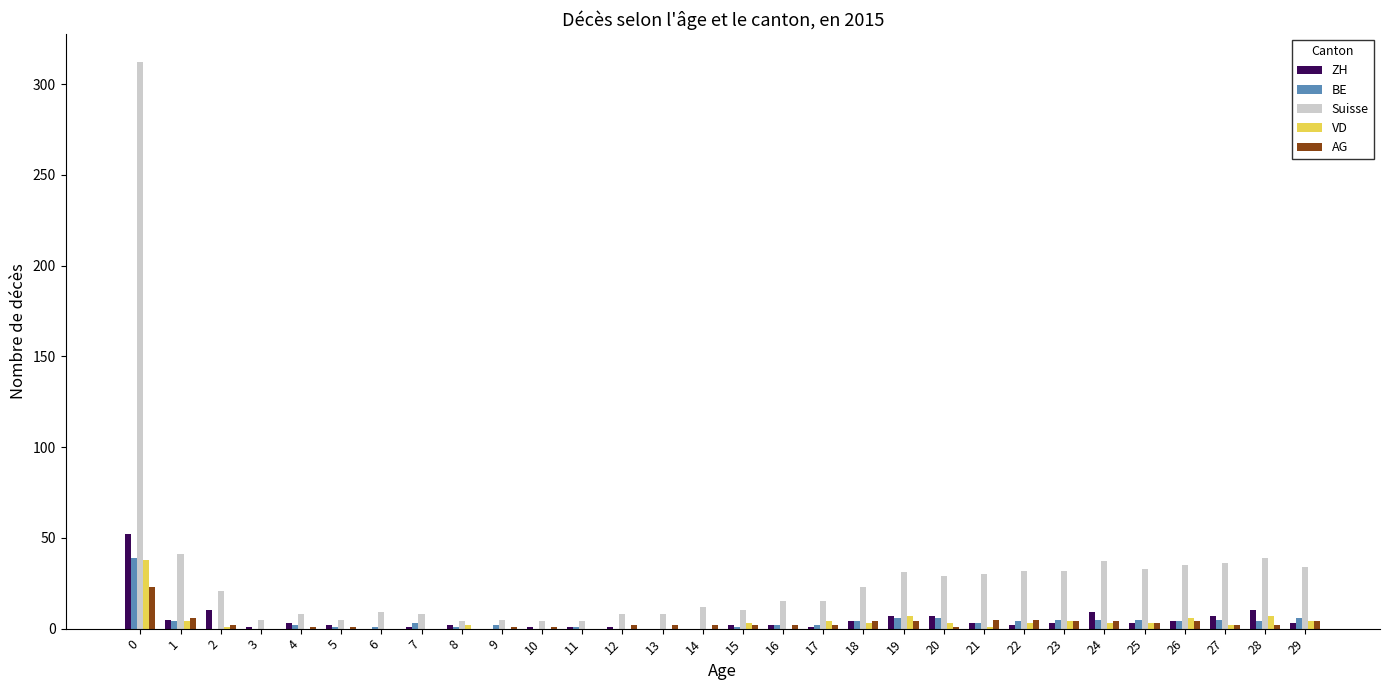

Is it true that BE equals 17 at 2?

False